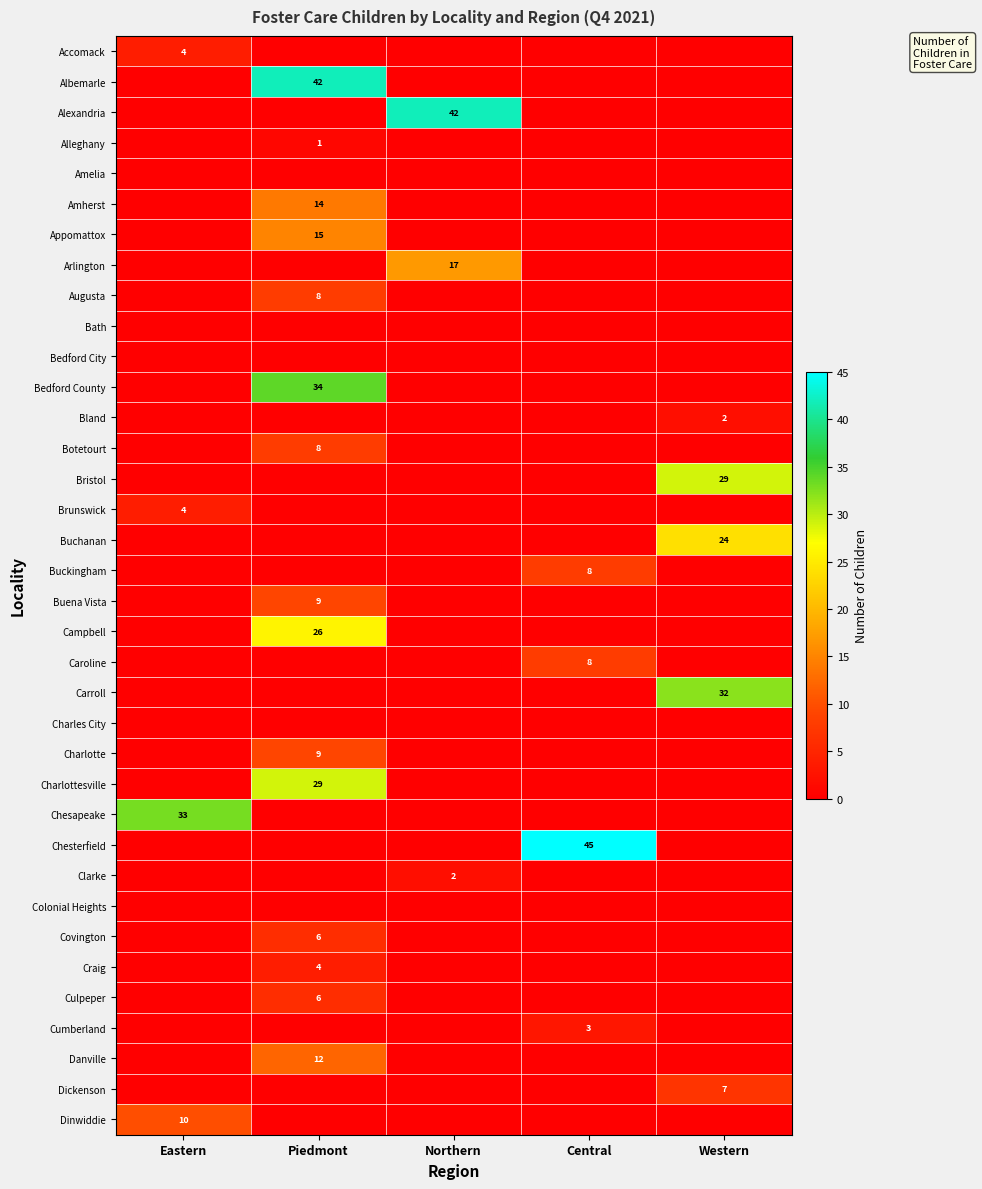

Is it true that Buena Vista equals 14 at Piedmont?

False